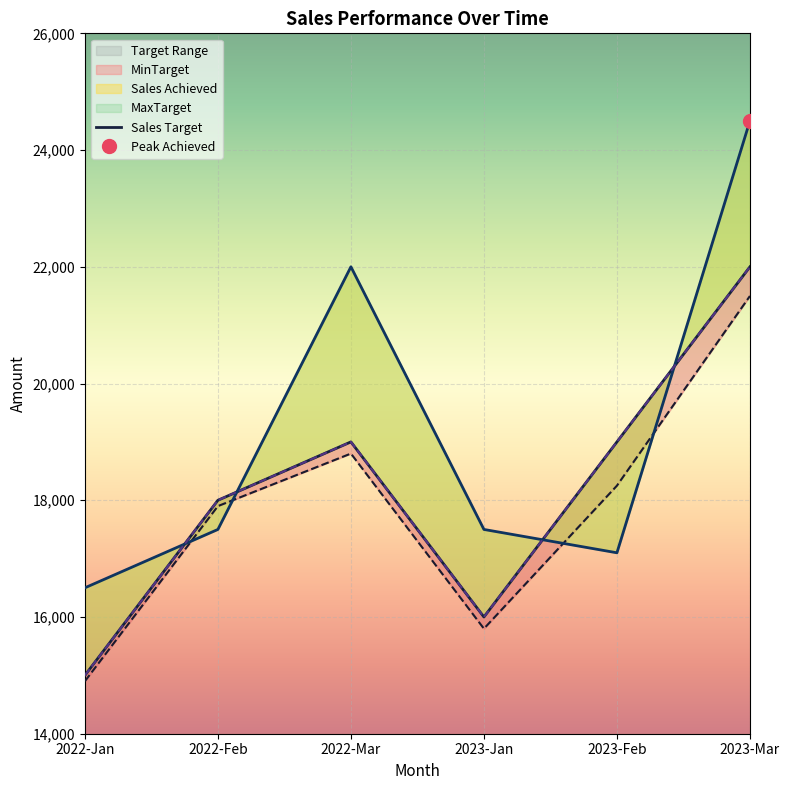

What is the average value of the Sales Target series?

18167